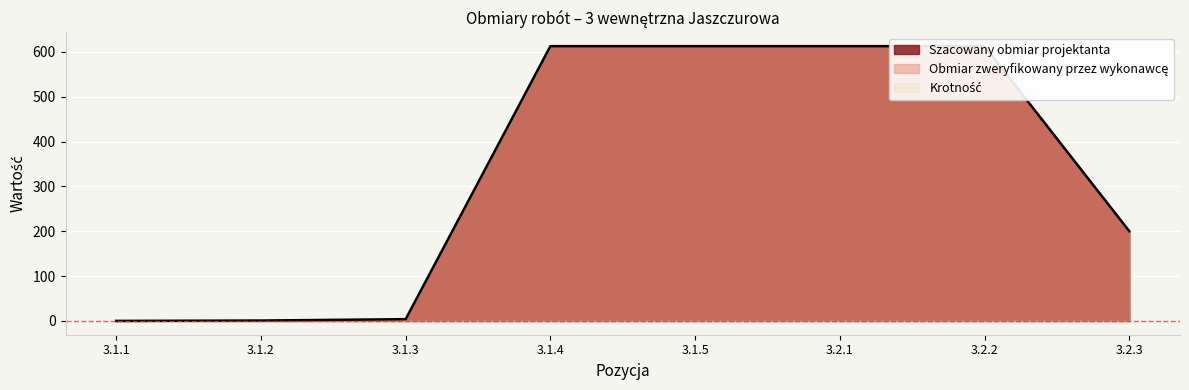

What is the label of the 1st point from the left?

3.1.1